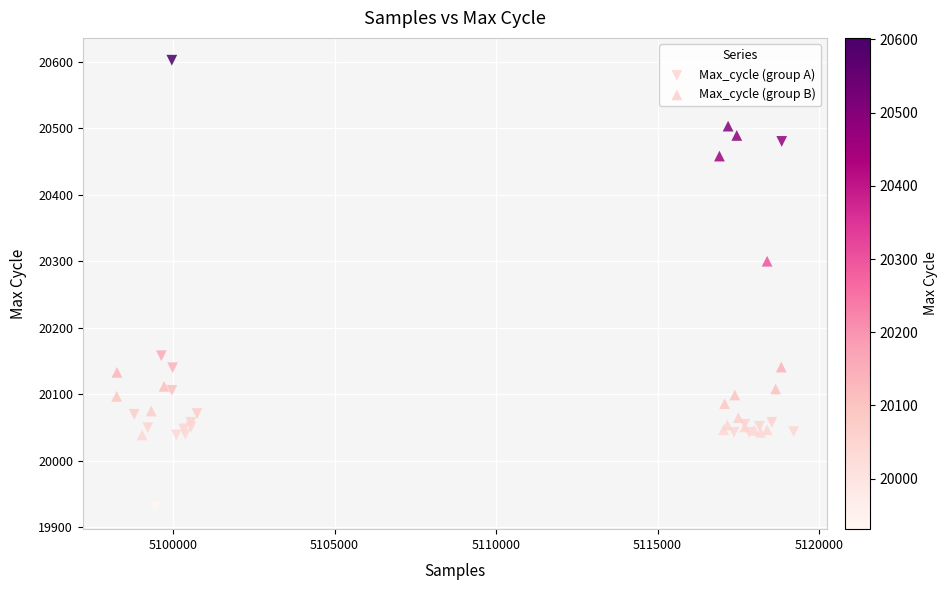

Which series reaches the maximum Y coordinate?

Max_cycle (group A)